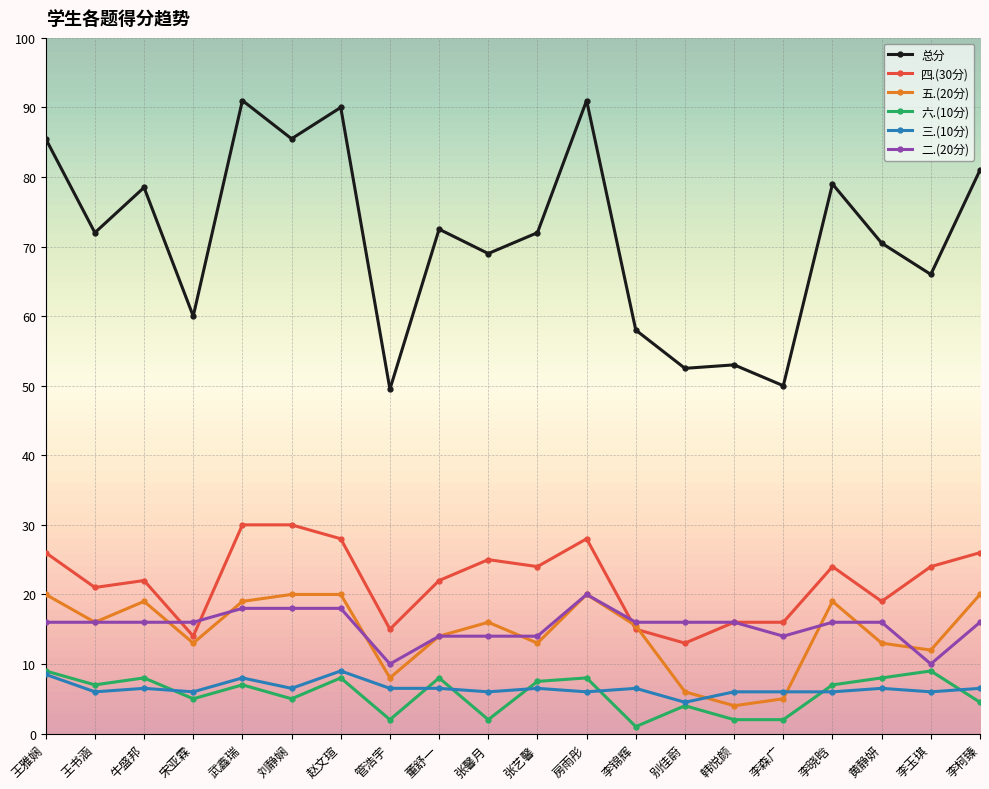

What is the approximate value of 二.(20分) at 赵文瑄?

18.0